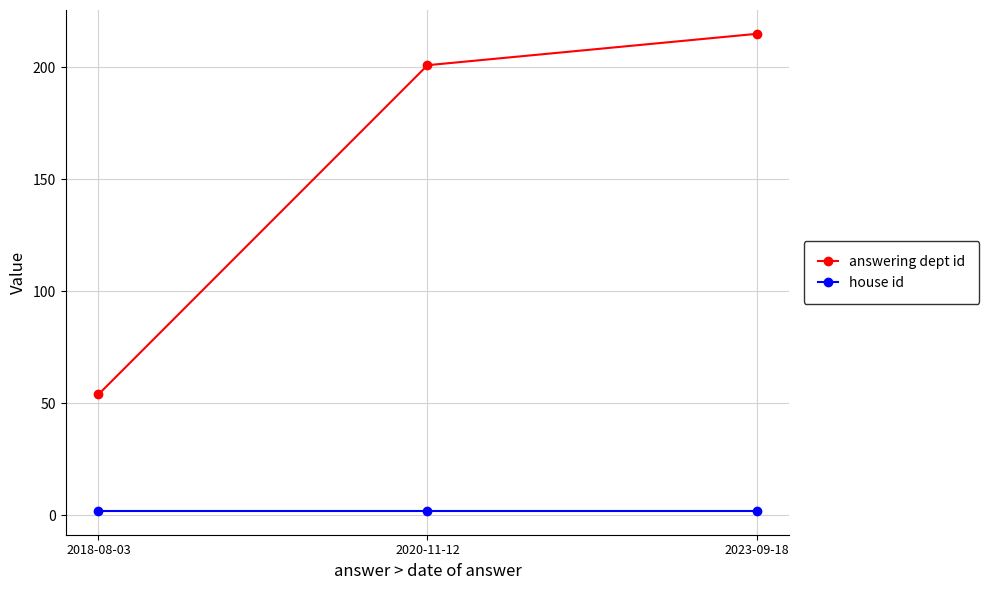

Count the number of categories in the chart.

3